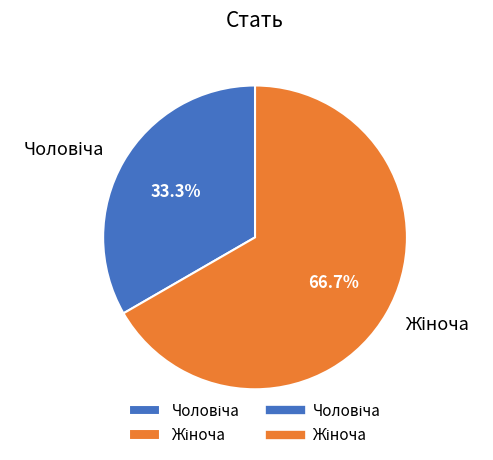

Is there any slice that represents more than half of the pie?

Yes